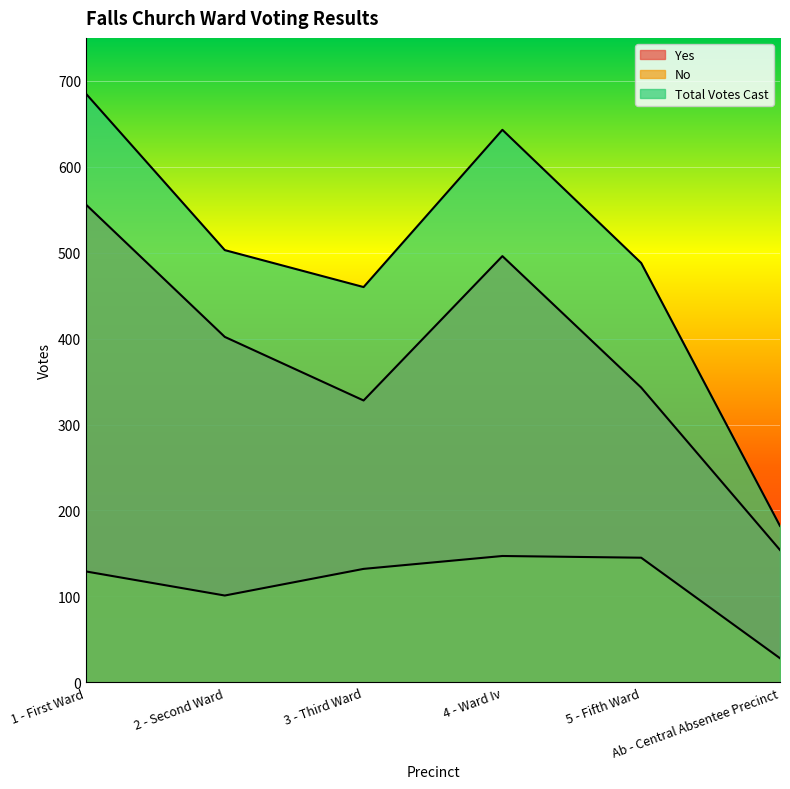

True or false: No and Total Votes Cast intersect in this chart.

False